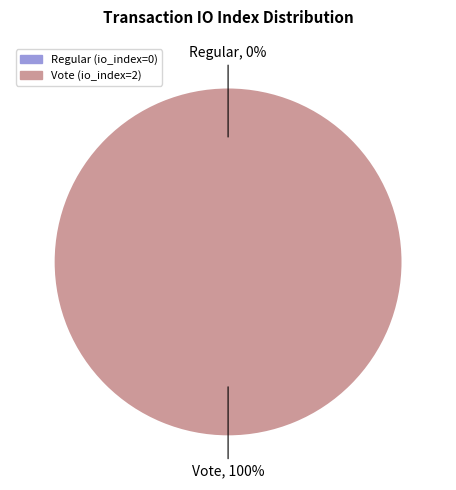

To the nearest percent, what is the average slice percentage?

50%